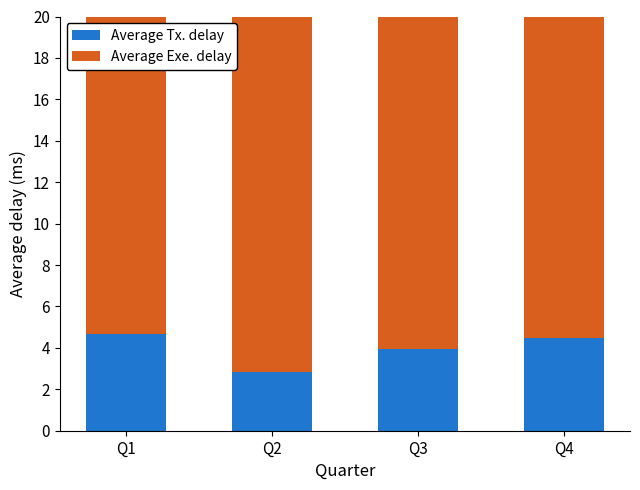

What are all the series names shown in the legend?

Average Tx. delay, Average Exe. delay